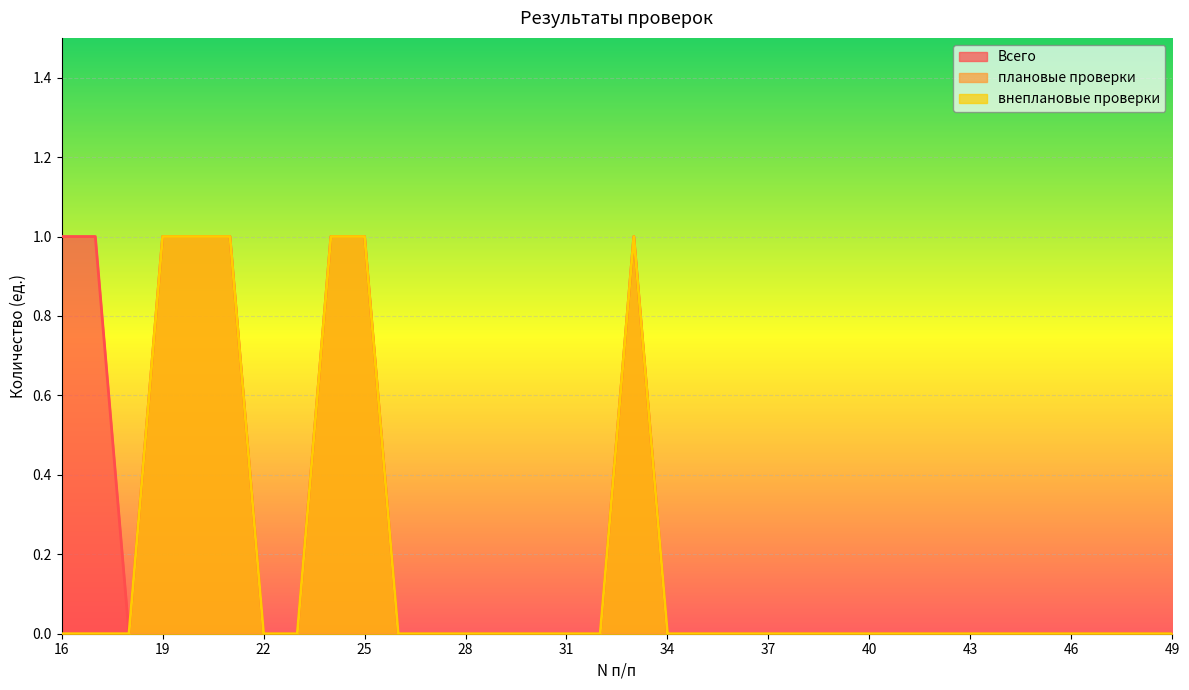

True or false: Всего and внеплановые проверки intersect in this chart.

False